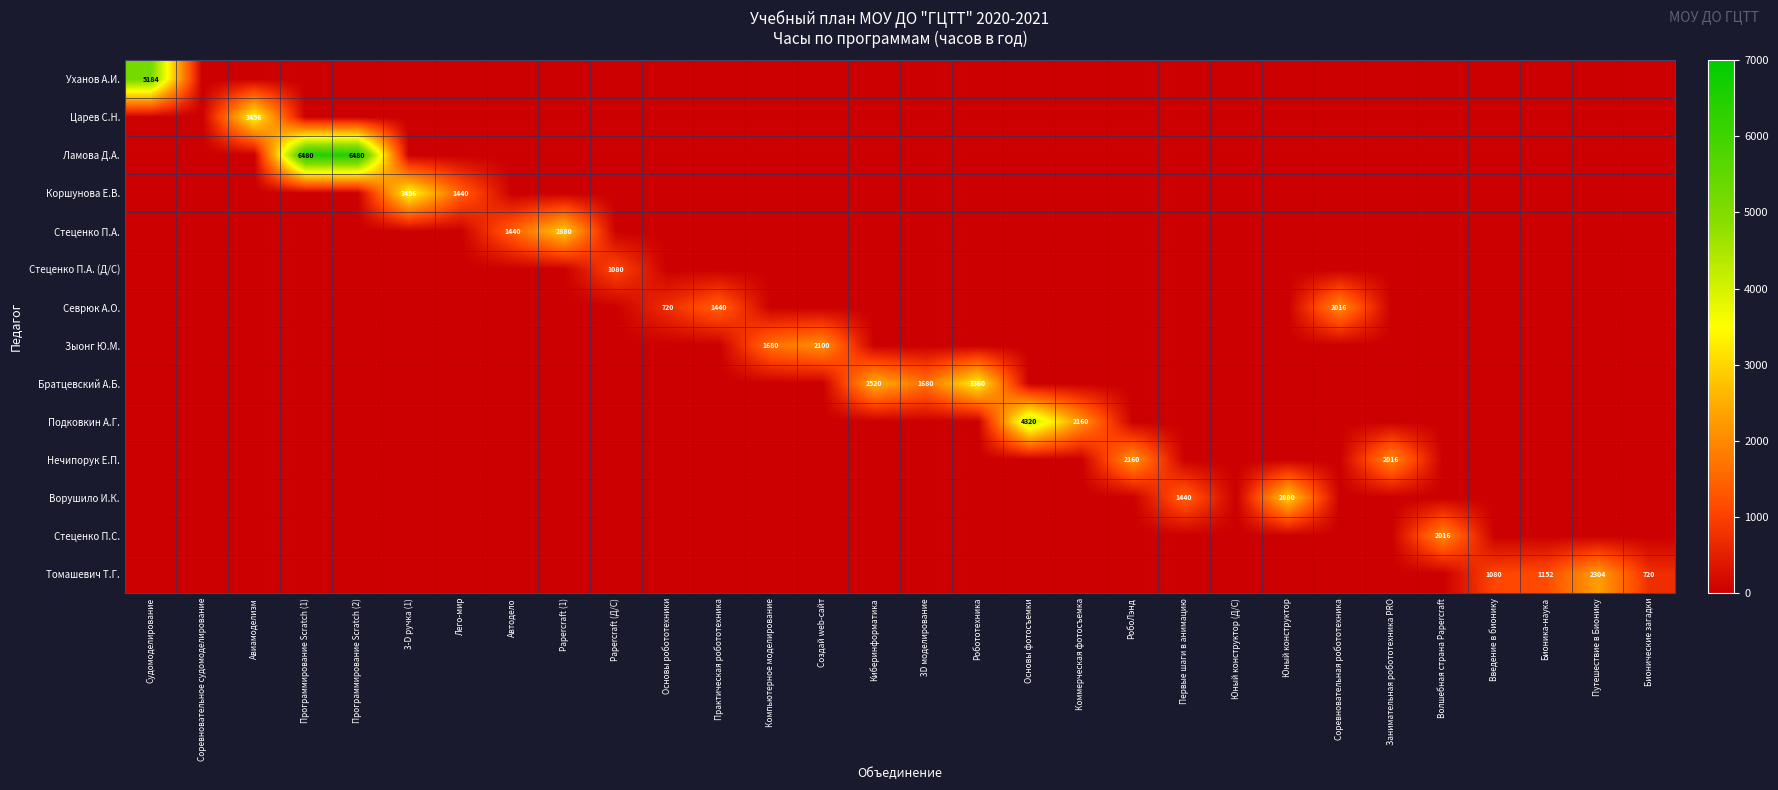

Is the value of Стеценко П.А. (Д/С) at РобоЛэнд greater than the value of Севрюк А.О. at Путешествие в Бионику?

No